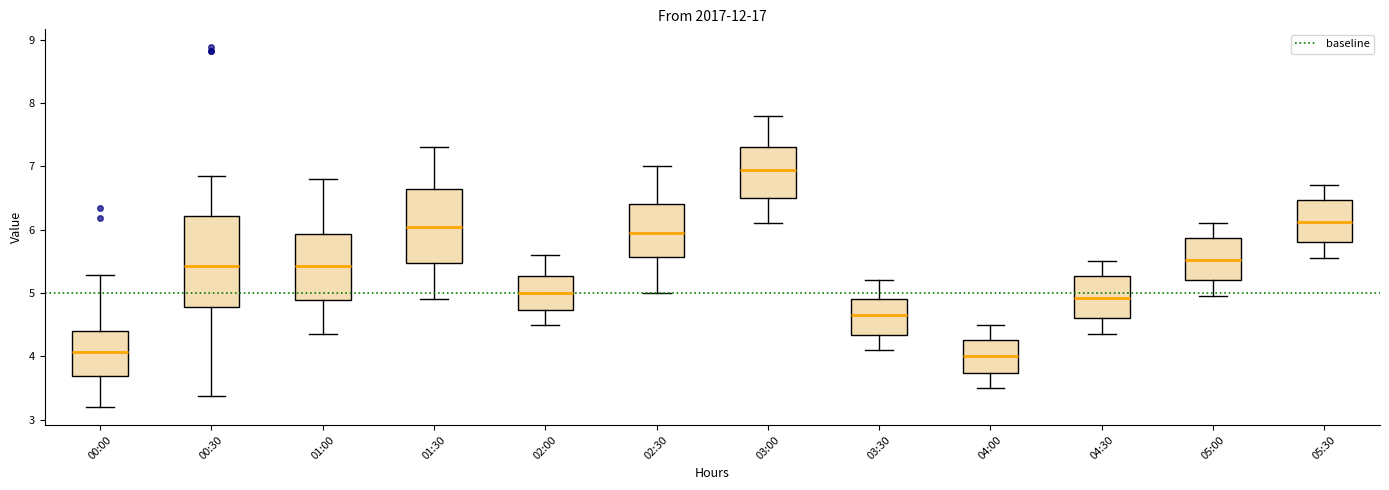

Reading left to right, read every box against the y-axis: the position of its median line, the range the box covers, and the ends of its whiskers. The values are not printed on the chart, so give them approximately, as read against the axis.

00:00: median 4.1, box 3.7 to 4.4, whiskers 3.2 to 5.3
00:30: median 5.4, box 4.8 to 6.2, whiskers 3.4 to 6.9
01:00: median 5.4, box 4.9 to 5.9, whiskers 4.4 to 6.8
01:30: median 6.1, box 5.5 to 6.7, whiskers 4.9 to 7.3
02:00: median 5.0, box 4.7 to 5.3, whiskers 4.5 to 5.6
02:30: median 6.0, box 5.6 to 6.4, whiskers 5.0 to 7.0
03:00: median 7.0, box 6.5 to 7.3, whiskers 6.1 to 7.8
03:30: median 4.7, box 4.3 to 4.9, whiskers 4.1 to 5.2
04:00: median 4.0, box 3.7 to 4.3, whiskers 3.5 to 4.5
04:30: median 4.9, box 4.6 to 5.3, whiskers 4.4 to 5.5
05:00: median 5.5, box 5.2 to 5.9, whiskers 5.0 to 6.1
05:30: median 6.1, box 5.8 to 6.5, whiskers 5.6 to 6.7